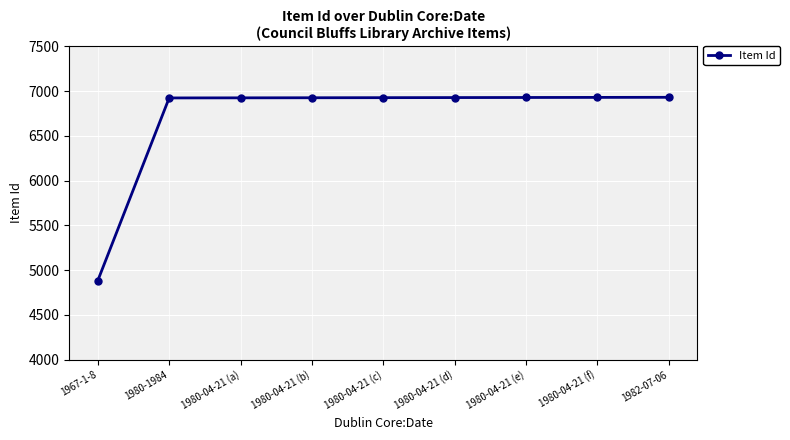

True or false: the data shows 6923 at 1980-1984.

True